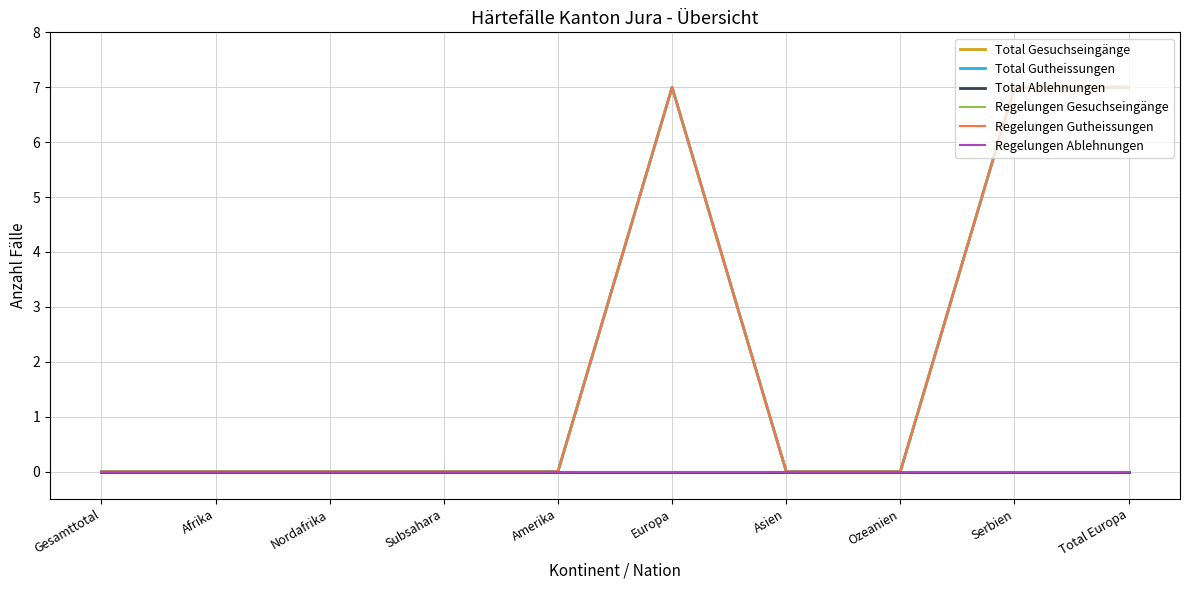

Does the chart have visible grid lines?

Yes